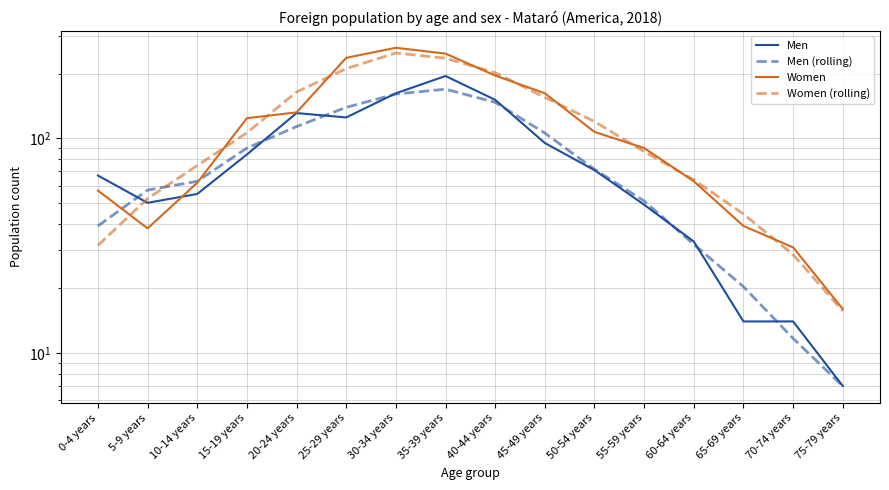

Count the number of categories in the chart.

16